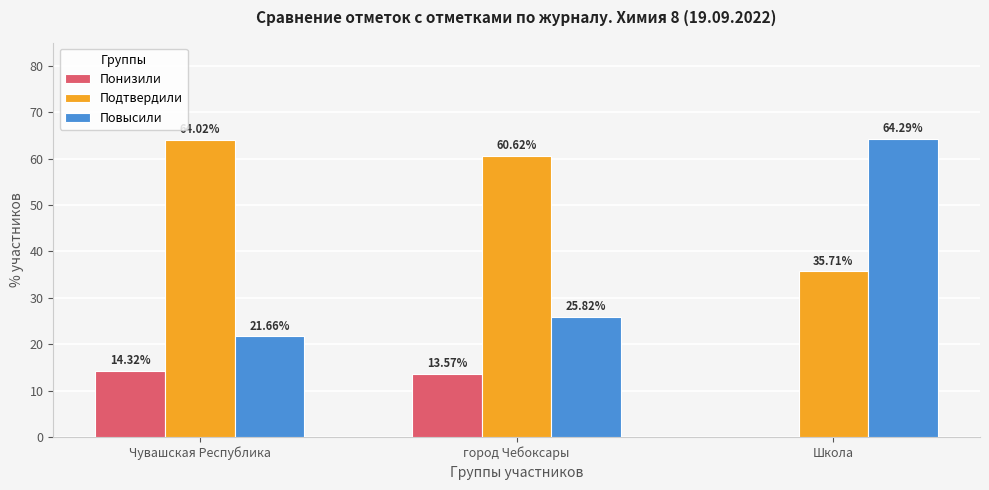

Reading left to right, extract all data points from this chart.

Понизили: Чувашская Республика=14.3	город Чебоксары=13.6	Школа=0.0
Подтвердили: Чувашская Республика=64.0	город Чебоксары=60.6	Школа=35.7
Повысили: Чувашская Республика=21.7	город Чебоксары=25.8	Школа=64.3